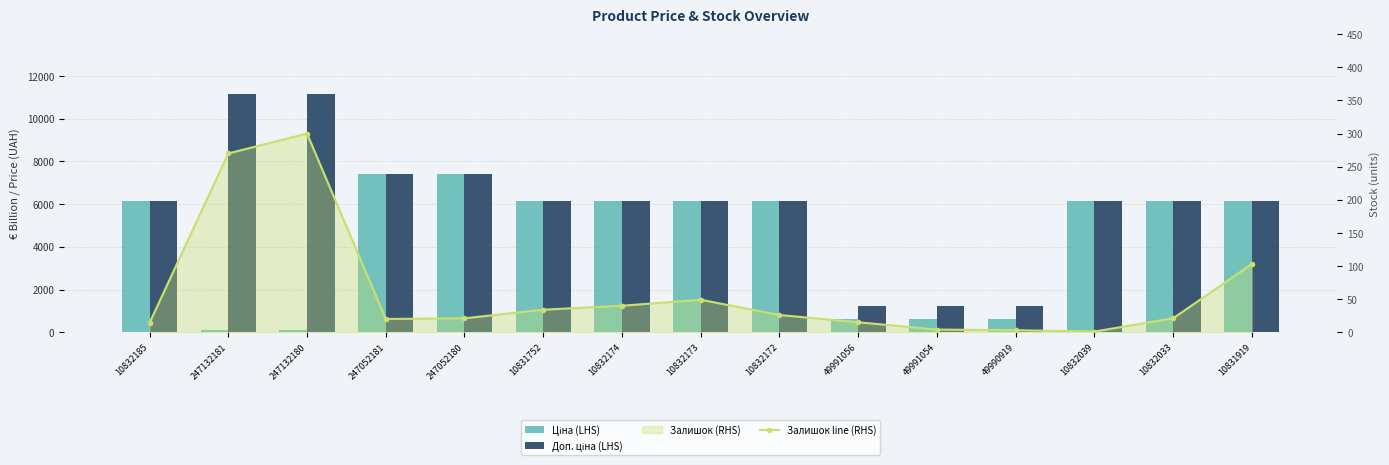

Which label corresponds to the smallest value in the chart?

10832039